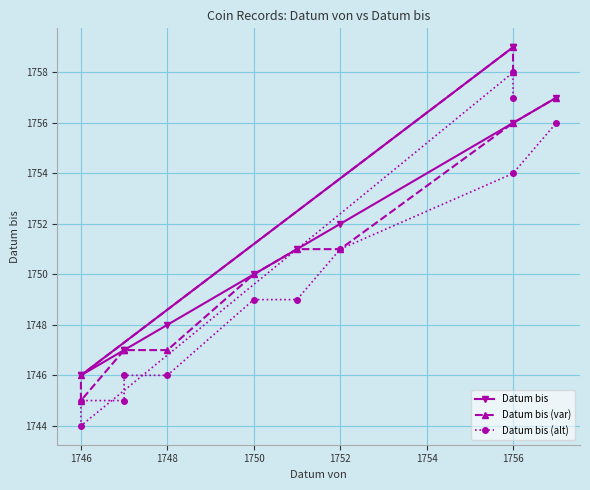

What is the difference between the maximum and minimum values in the Datum bis series?

13